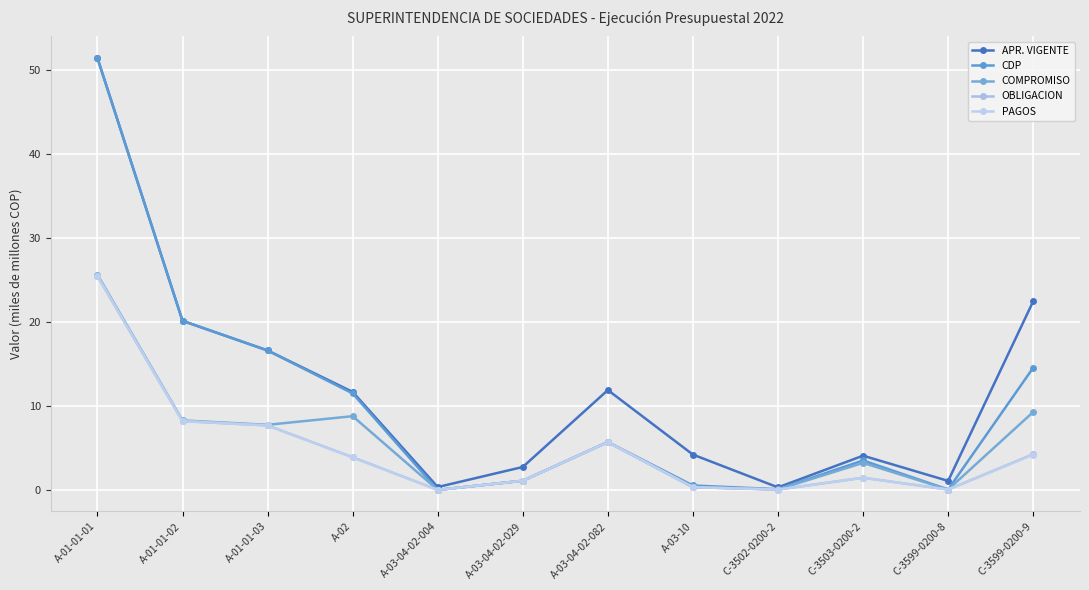

Between A-01-01-01 and A-03-04-02-004, which is larger?

A-01-01-01